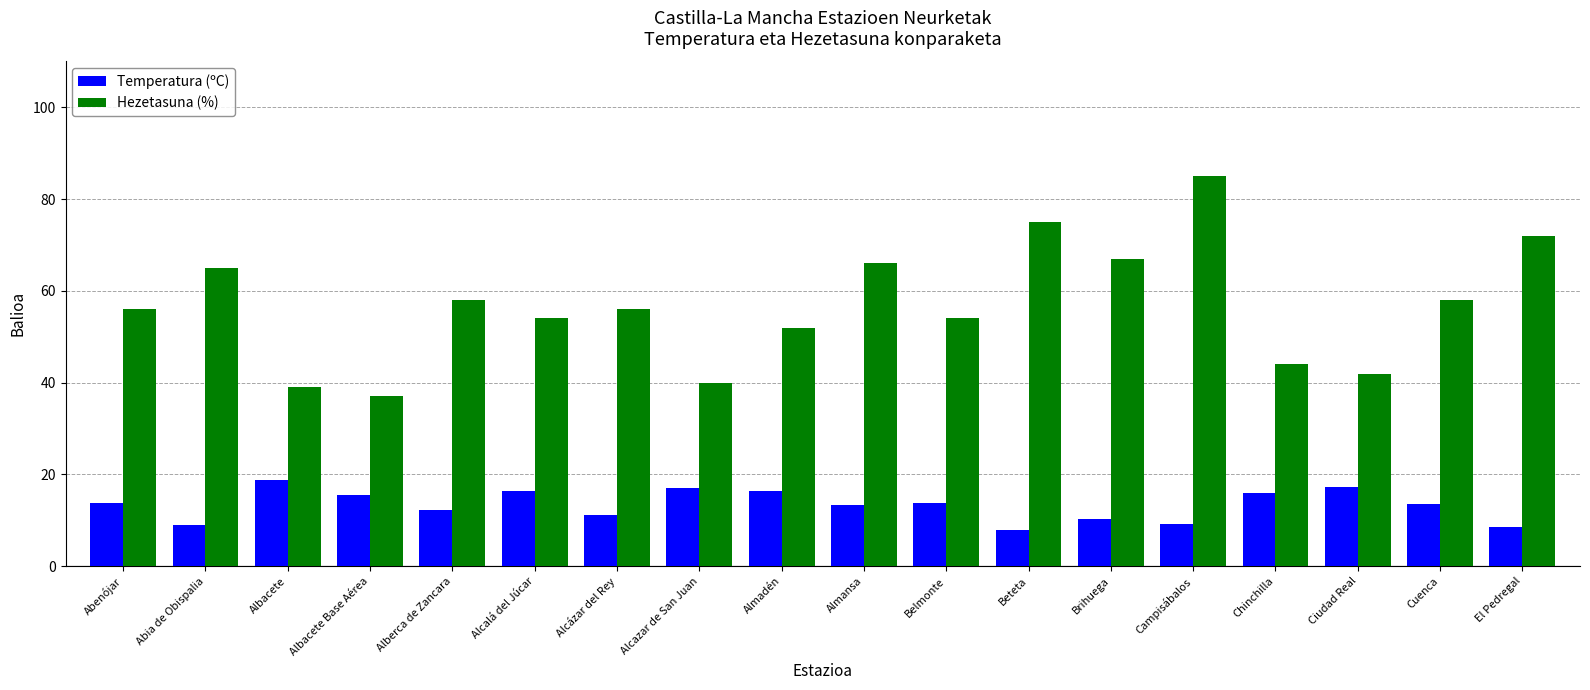

The value of Hezetasuna (%) at El Pedregal is 72.0. True or false?

True